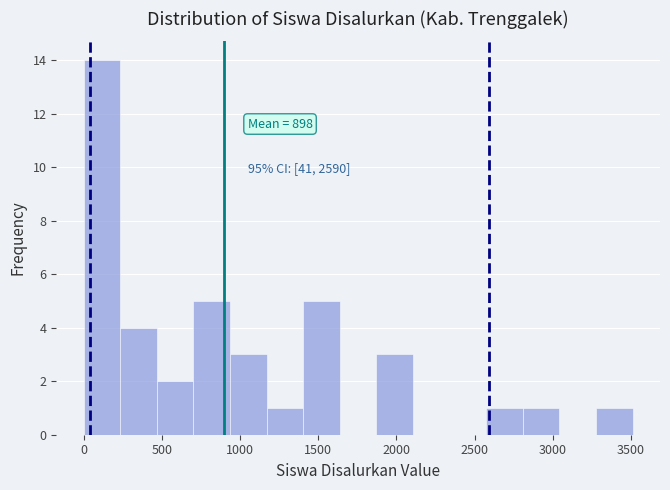

Which range on the x-axis has the tallest bar?

0 to 250